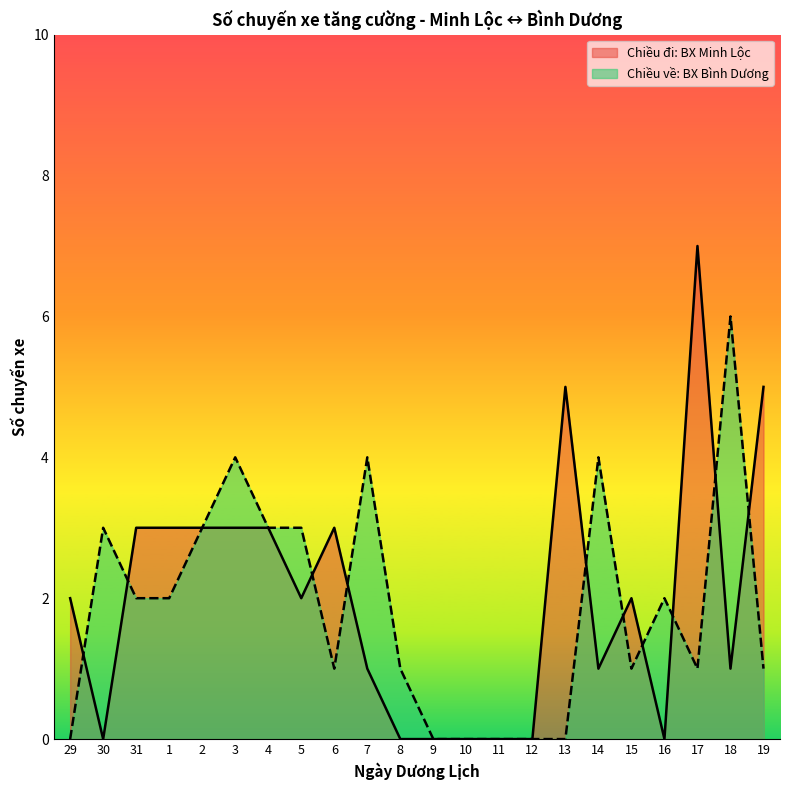

How many Chiều đi: BX Minh Lộc values are between 0 and 3?

19